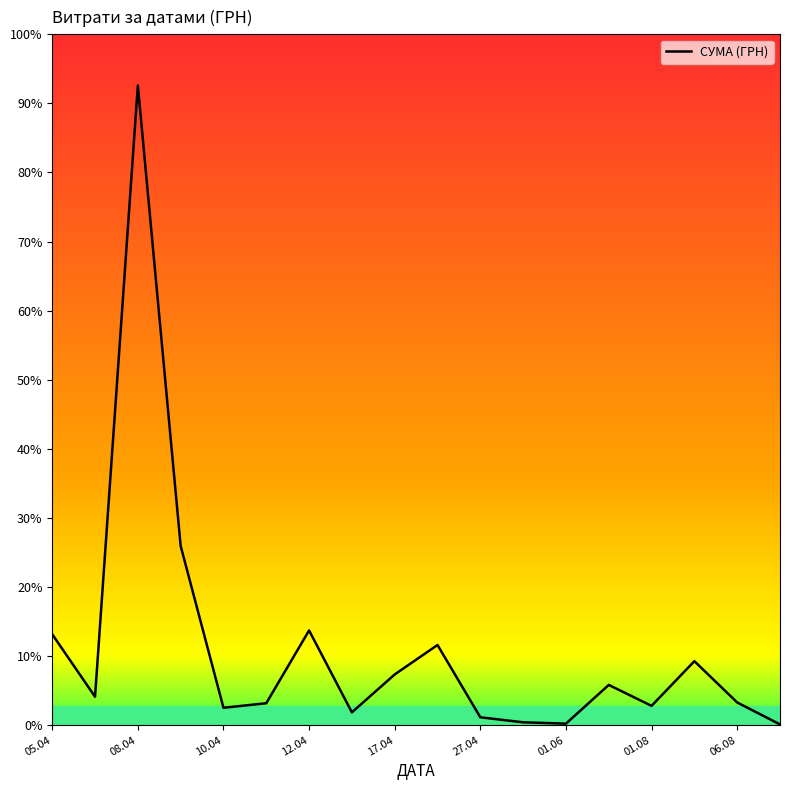

How many points are lower than both their immediate neighbors (excluding endpoints)?

5